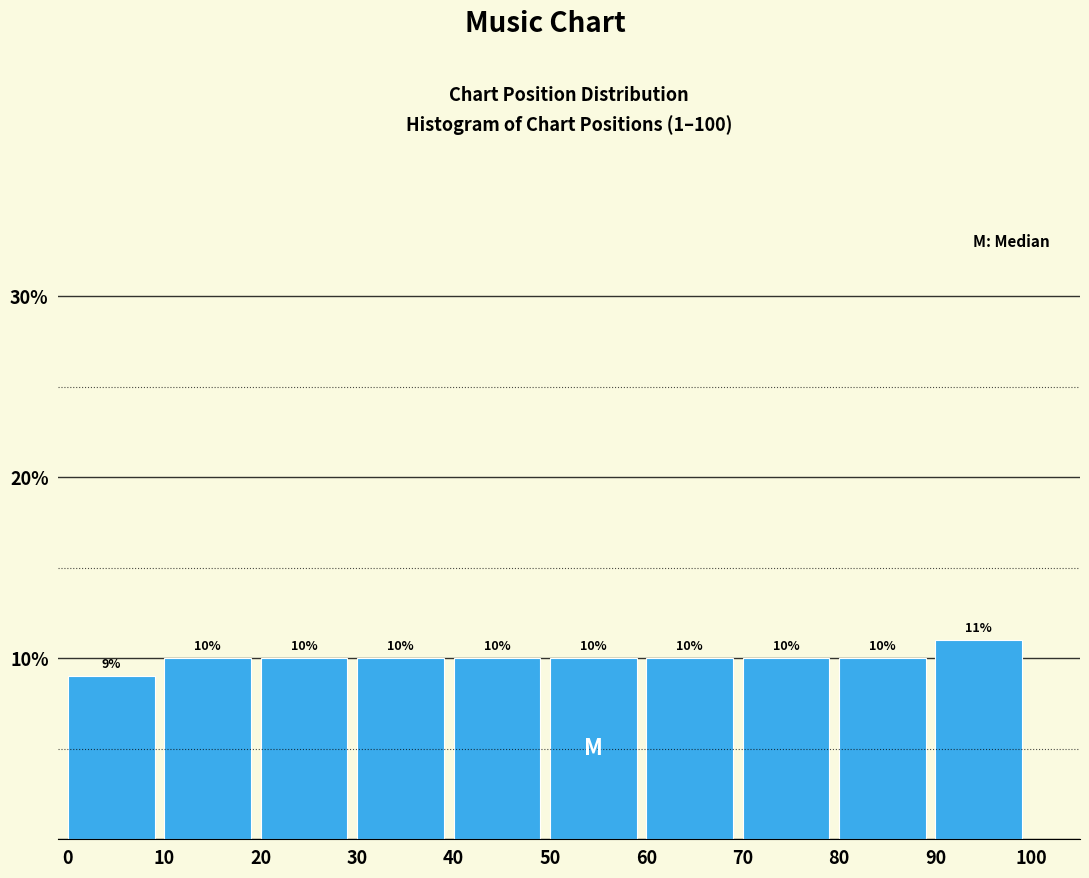

Which range on the x-axis has the tallest bar?

90 to 100